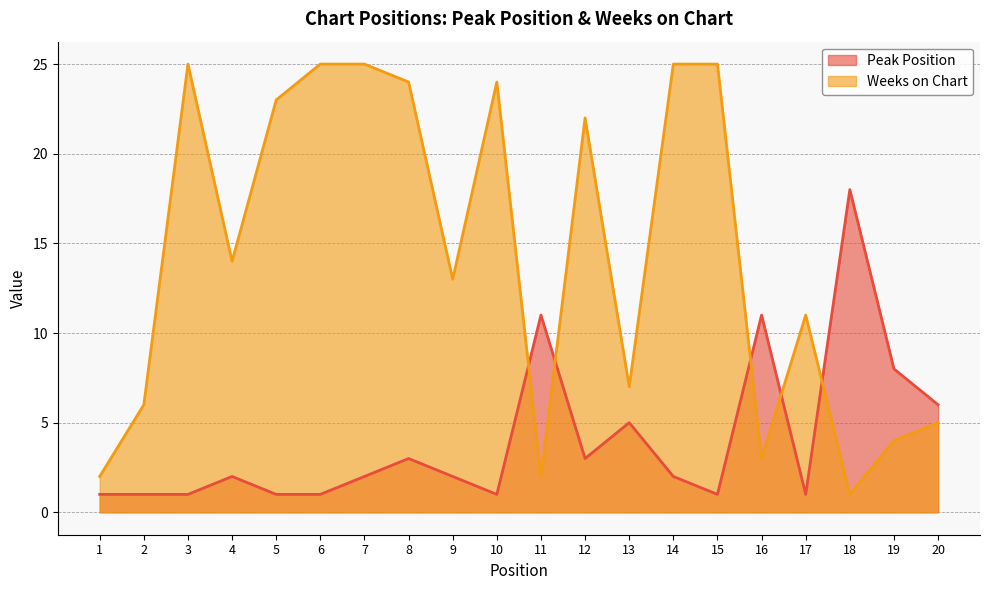

After their last crossing, which series has the higher values: Weeks on Chart or Peak Position?

Peak Position